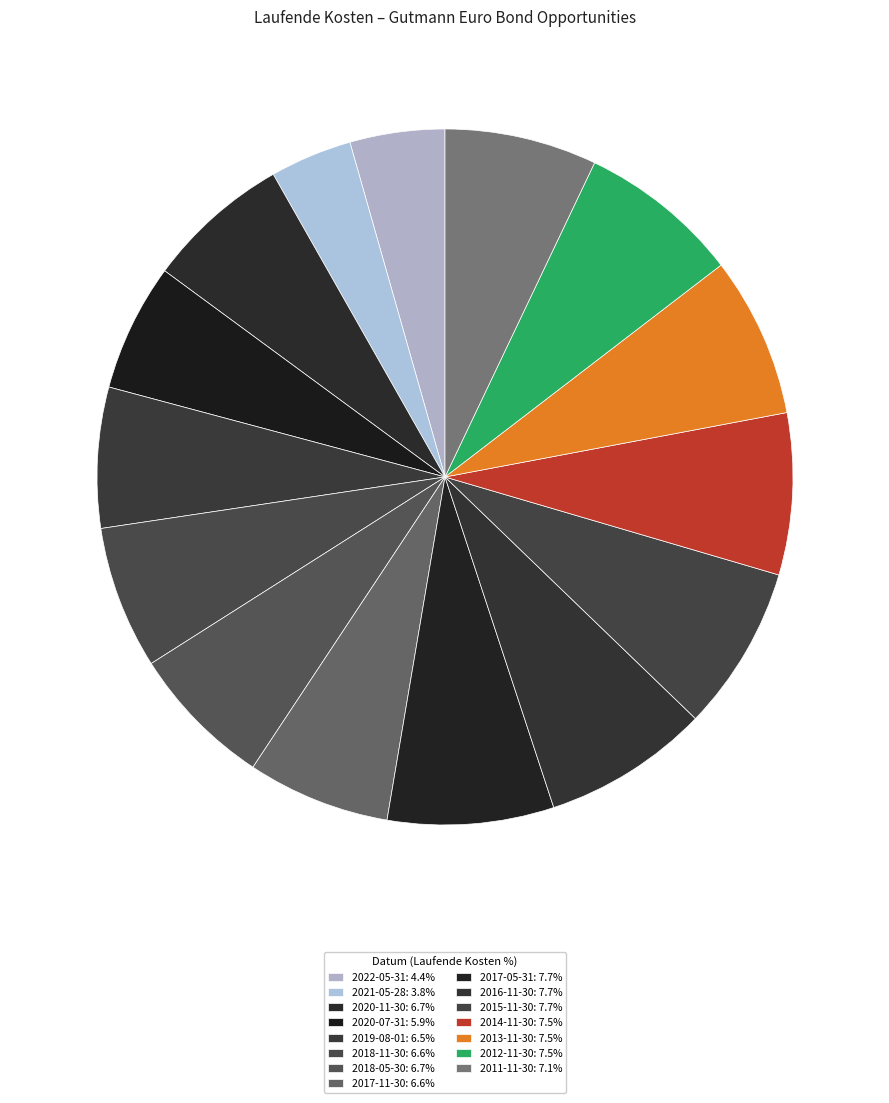

To the nearest percent, what portion does 2020-11-30 represent?

7%